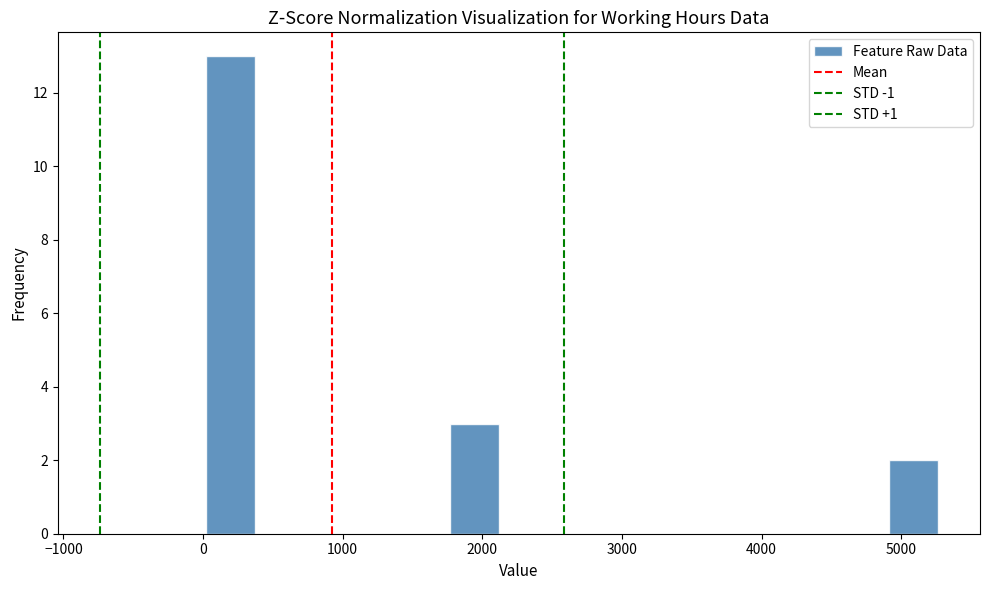

Read against the x-axis, roughly where is the centre of the tallest bar?

200